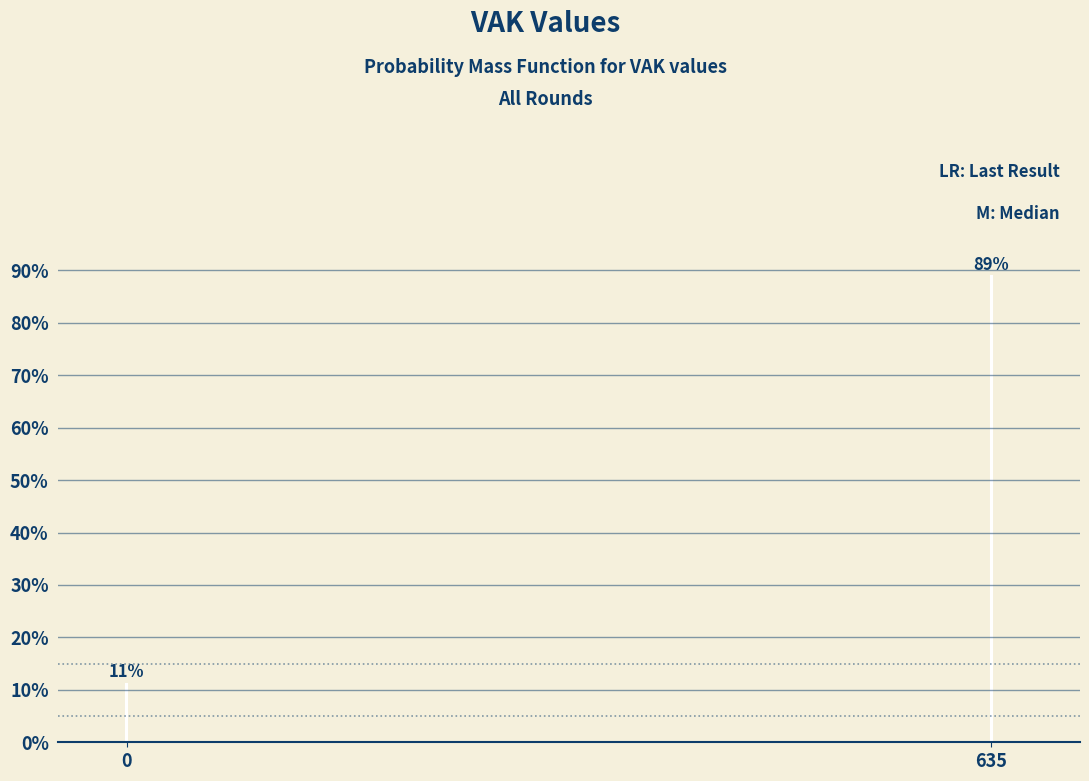

The chart shows a value of 88.9 at 635. True or false?

True